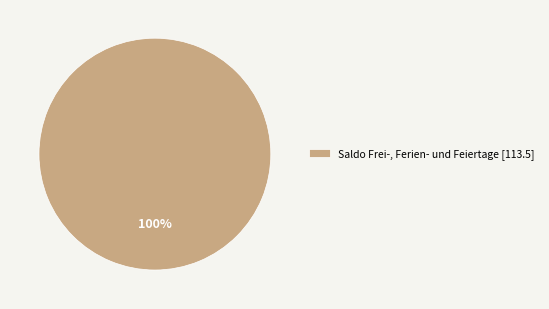

Rank the categories by value from highest to lowest.

Saldo Frei-, Ferien- und Feiertage [113.5]